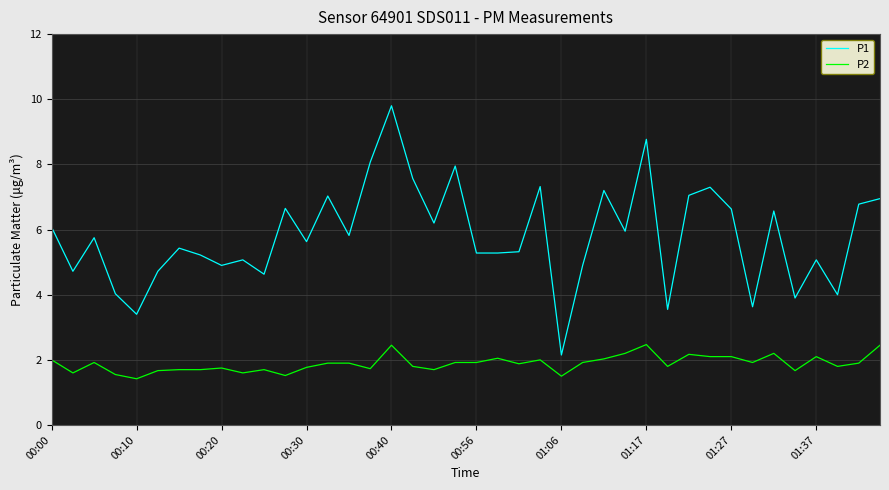

Which series has the widest spread of values?

P1